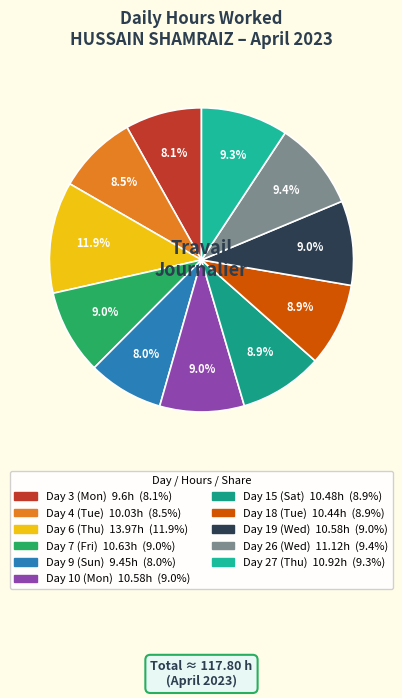

Is it true that Day 27 (Thu) is 9% of the pie?

True